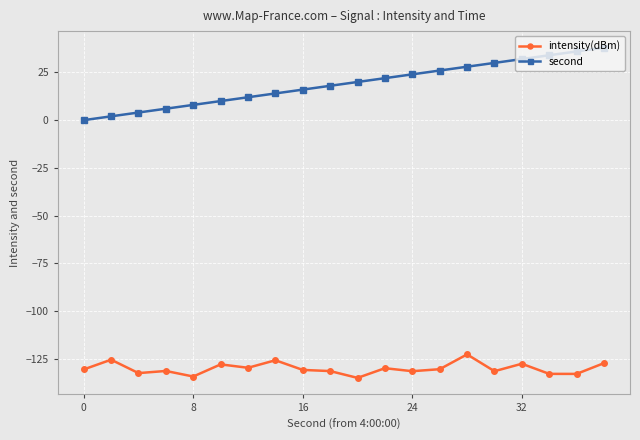

True or false: intensity(dBm) and second intersect in this chart.

False